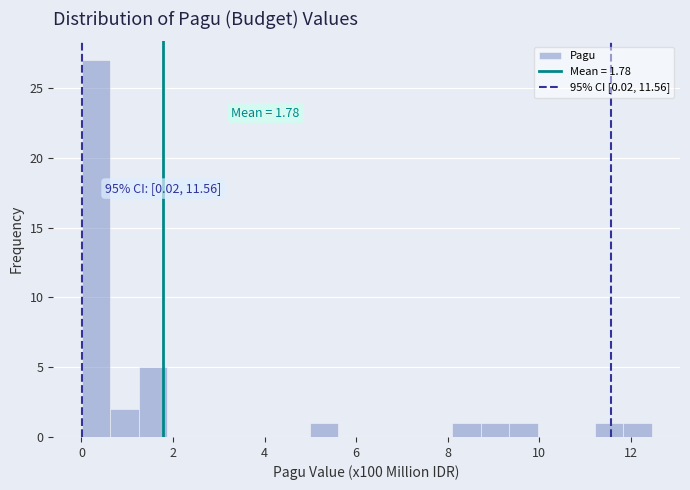

Read against the x-axis, roughly where is the centre of the tallest bar?

0.4